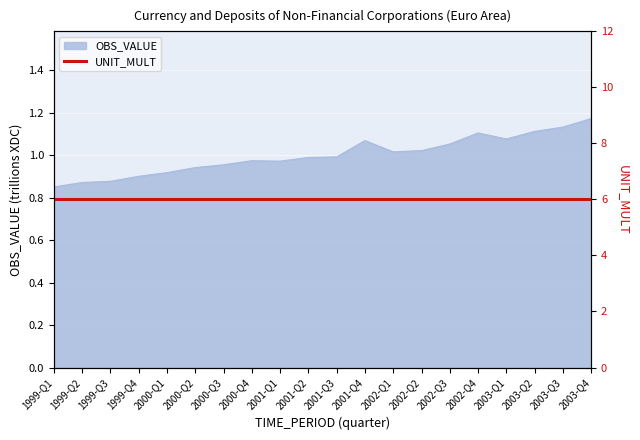

What is the minimum value shown in the chart?

0.9